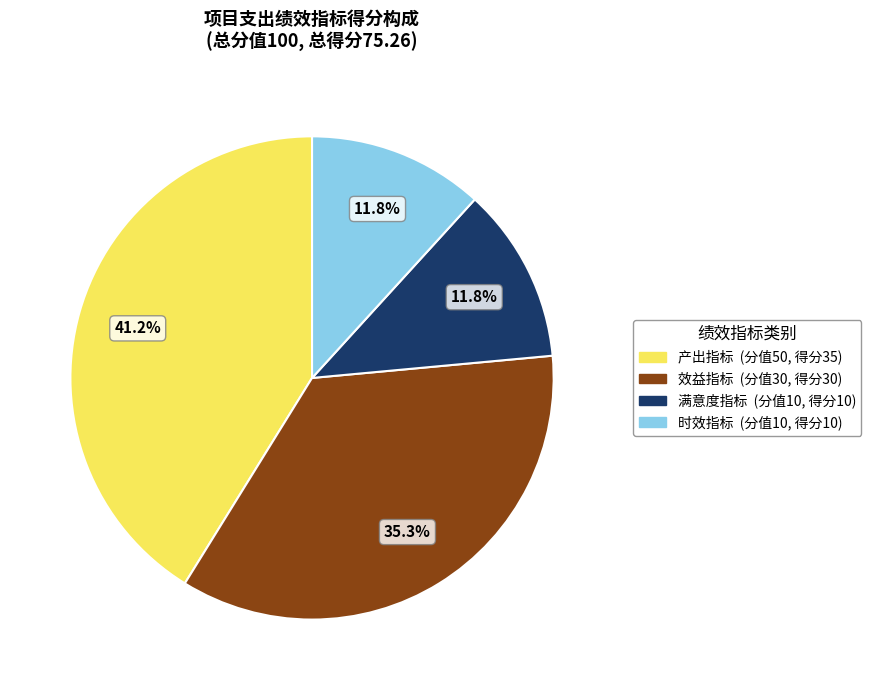

To the nearest percent, what percentage of the pie is 产出指标?

41%